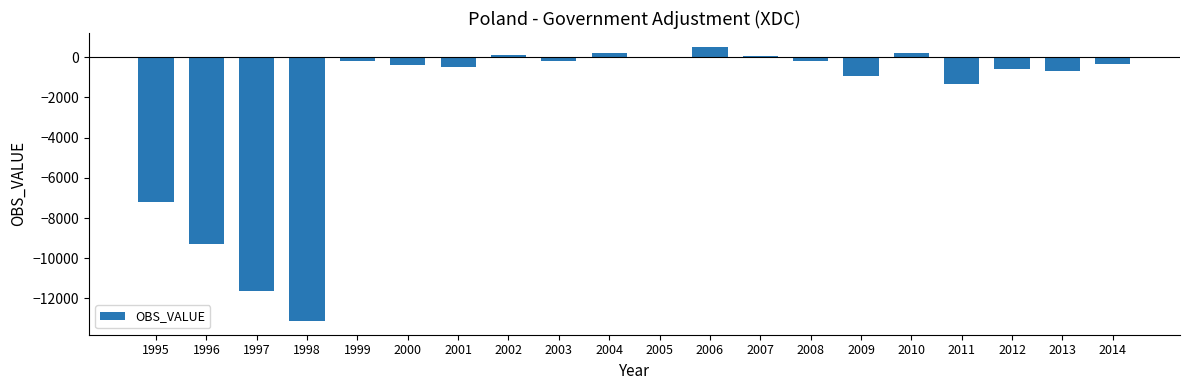

What is the change in value from 1998 to 2007?

+13173